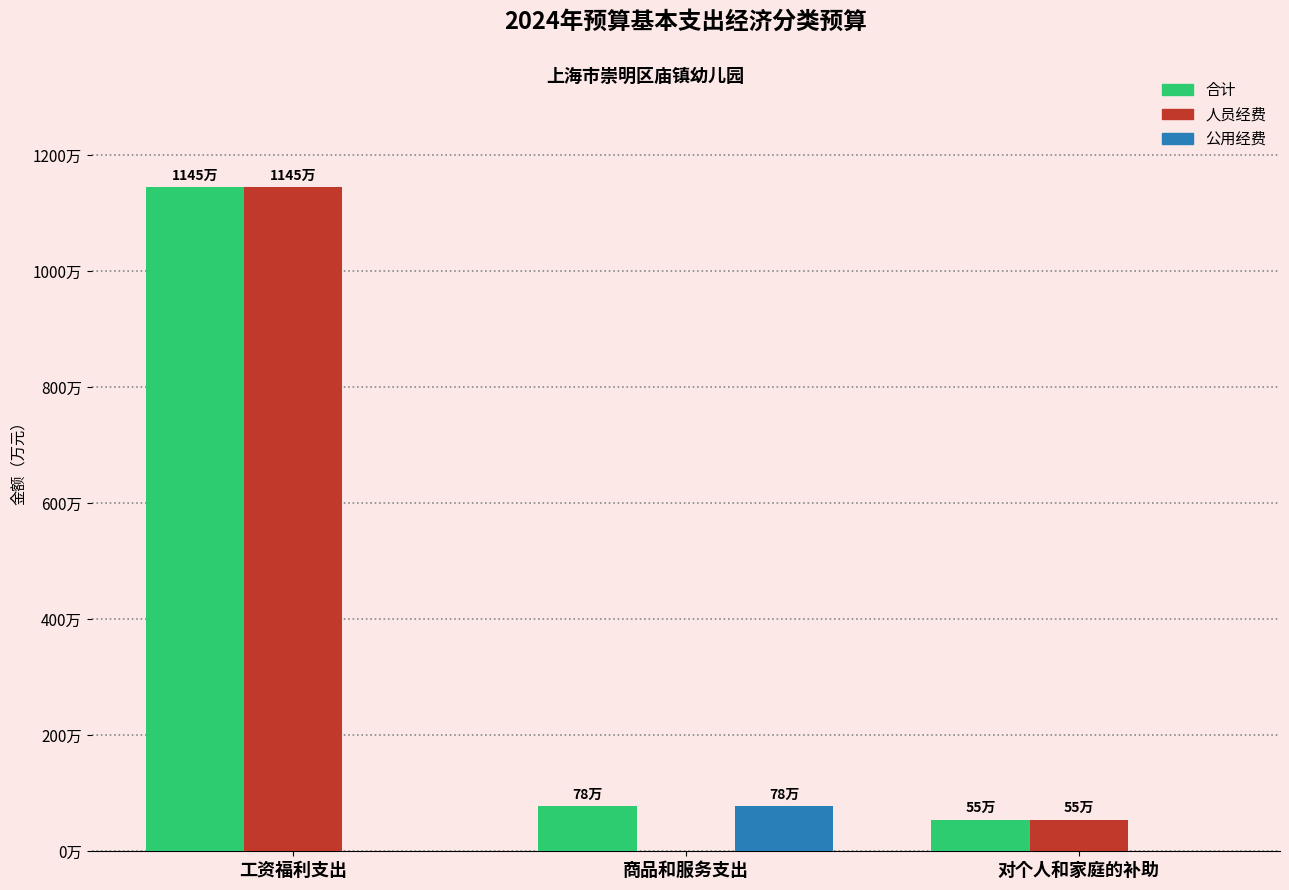

What is the average value of the 公用经费 series?

258560.7